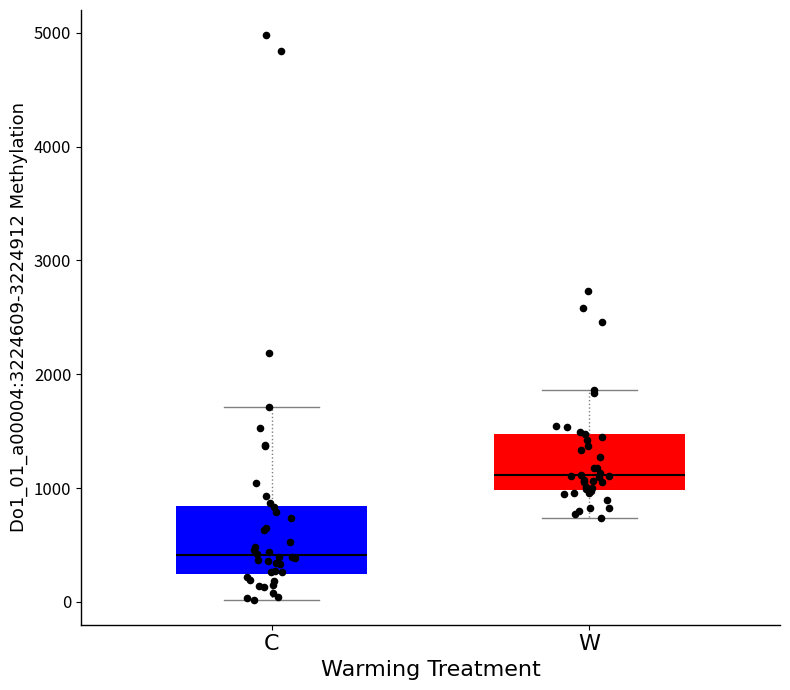

Where does the lower whisker of the box for W end on the y-axis? The values are not printed on the chart, so give them approximately, as read against the axis.

700